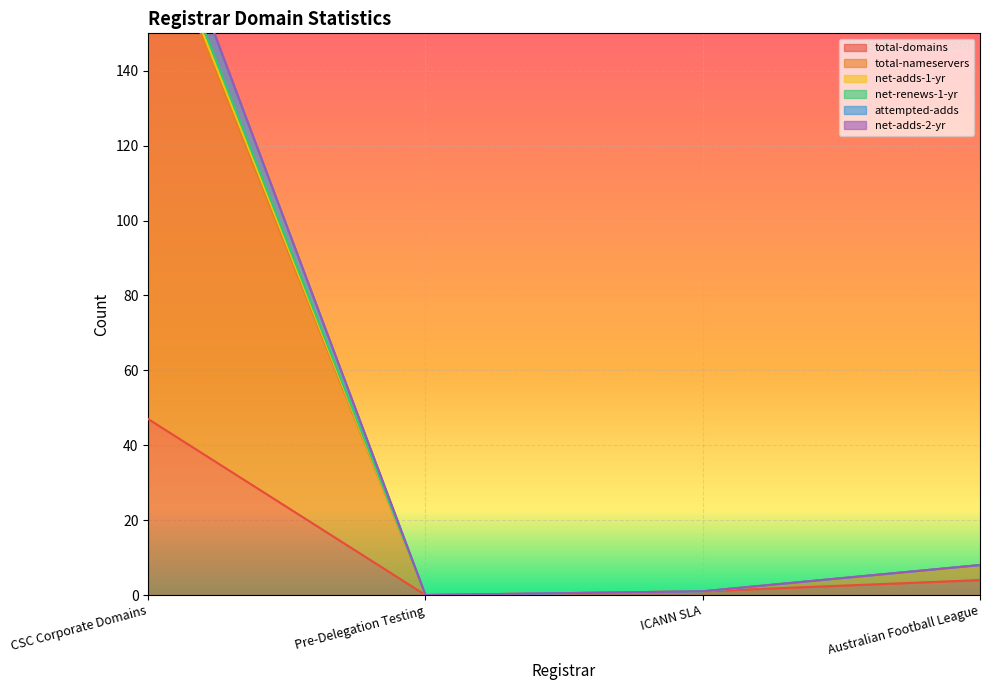

What is the label of the 1st point from the right?

Australian Football League